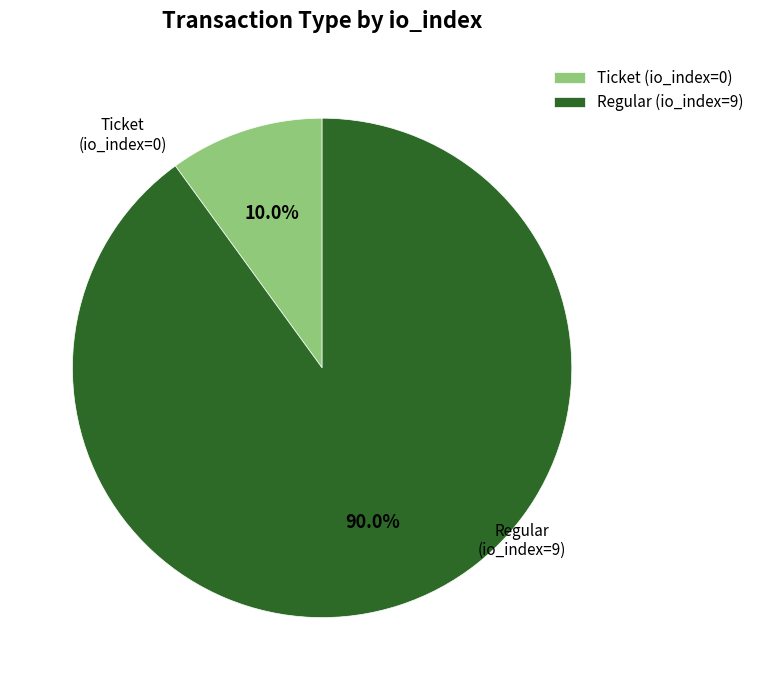

Do Regular (io_index=9) and Ticket (io_index=0) together represent more than half of the pie?

Yes